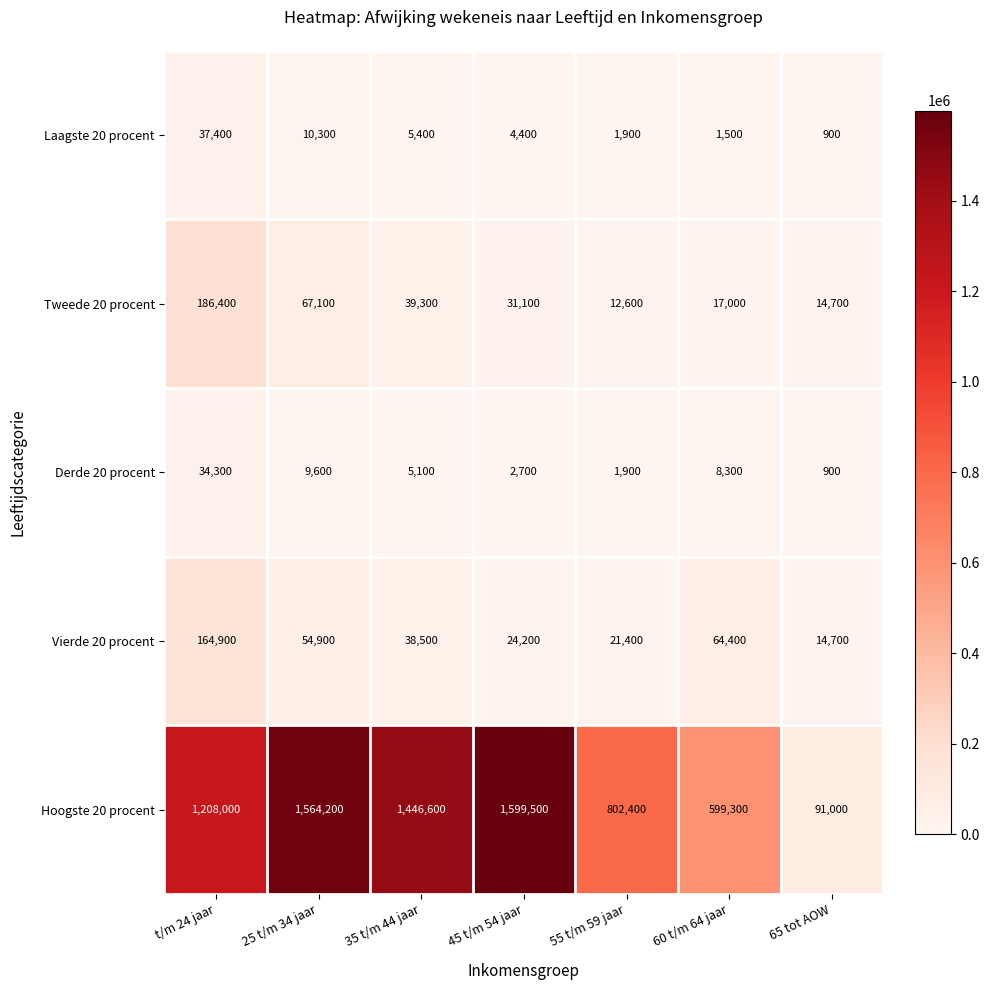

How many categories are shown in the chart?

7